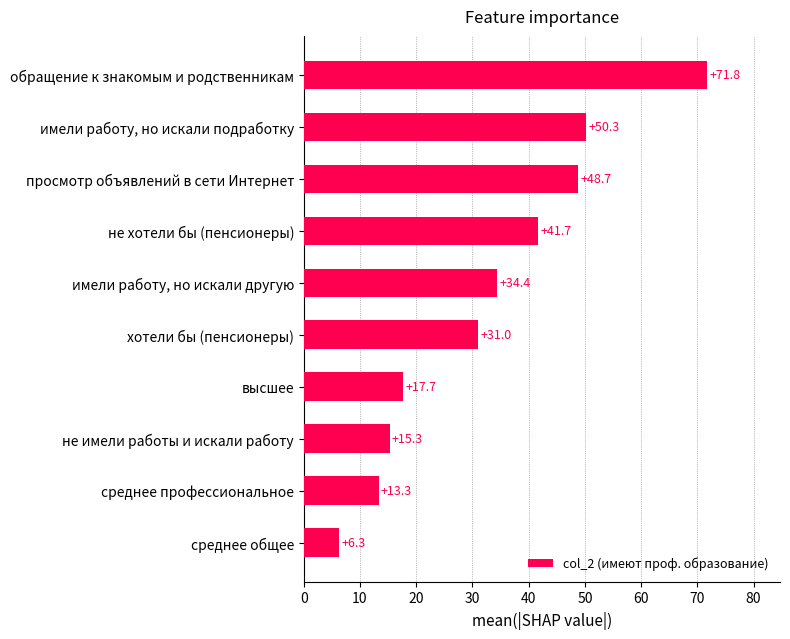

How many data points are less than 34?

5